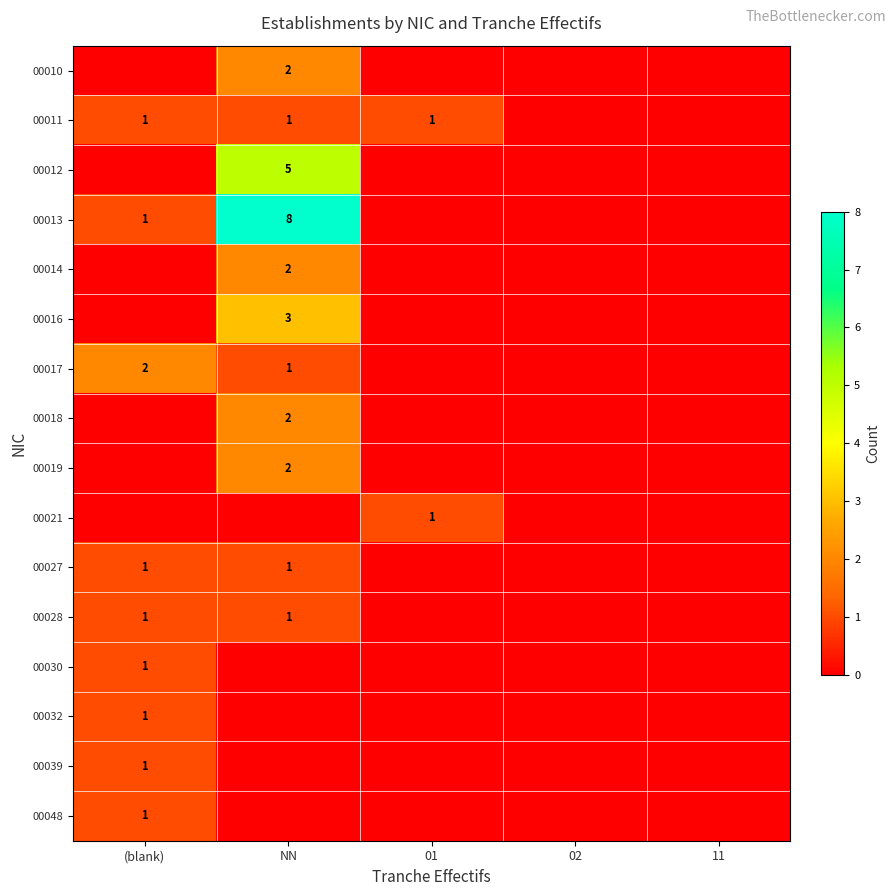

Rank the series by their maximum value, from lowest to highest.

00011, 00021, 00027, 00028, 00030, 00032, 00039, 00048, 00010, 00014, 00017, 00018, 00019, 00016, 00012, 00013